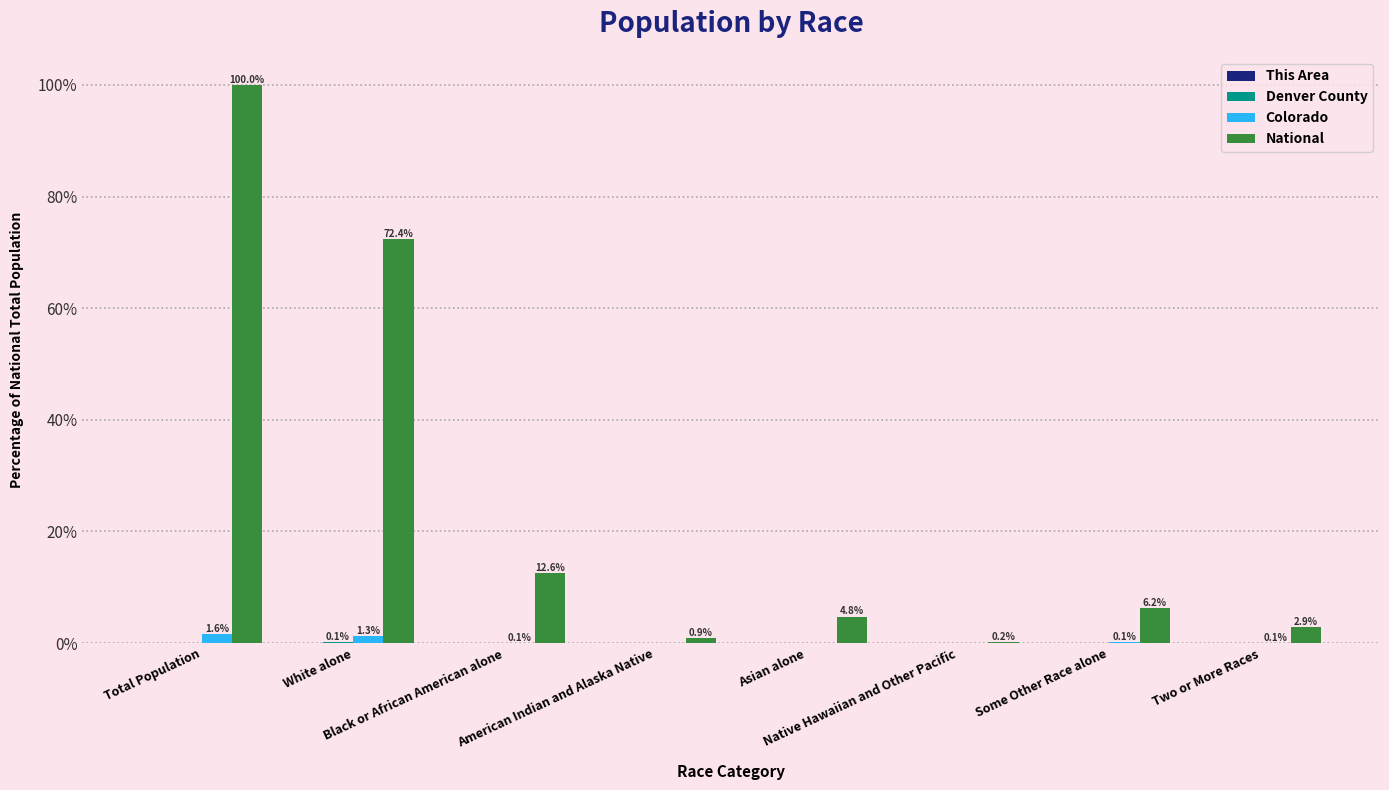

Does the chart contain stacked bars?

No